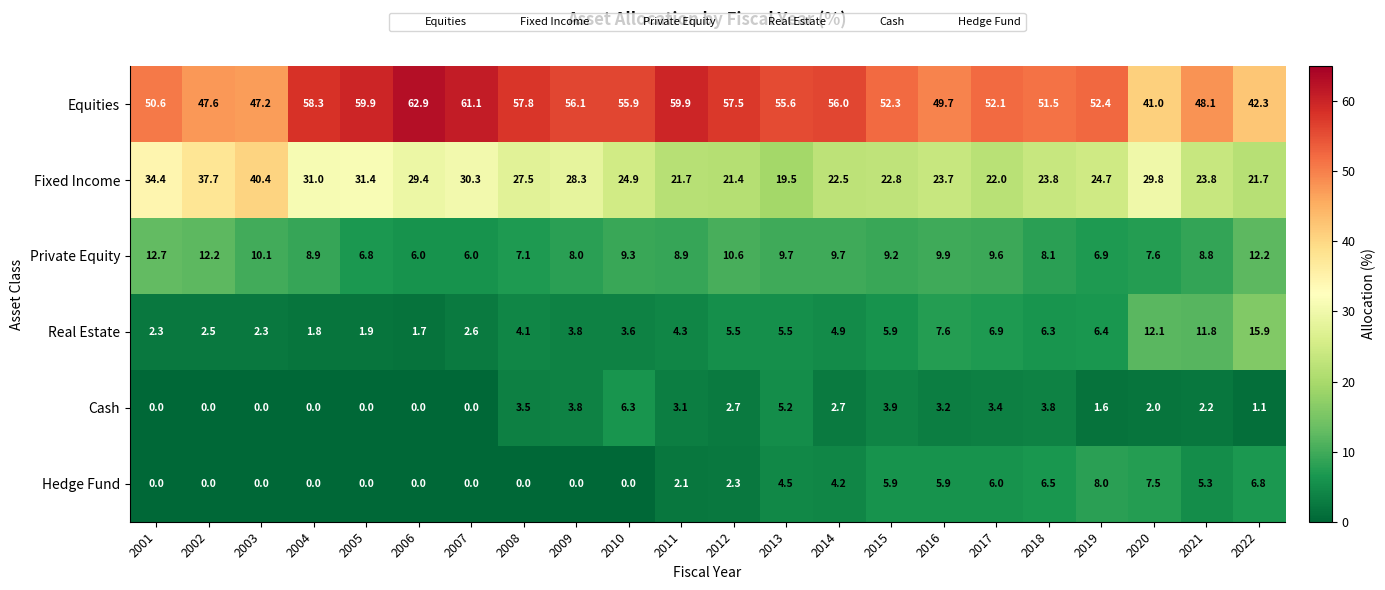

What is the difference between the highest and lowest values at 2012?

55.2